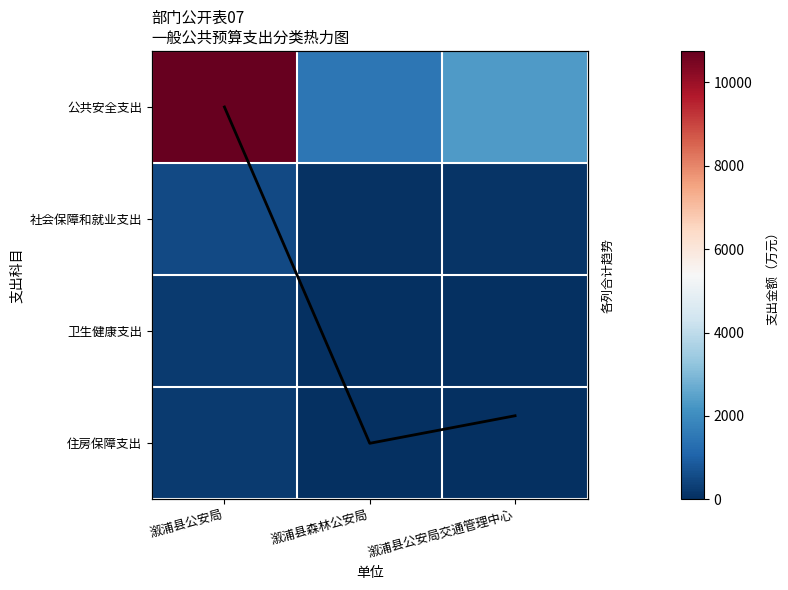

What is the average value of the 列合计趋势 series?

1.9